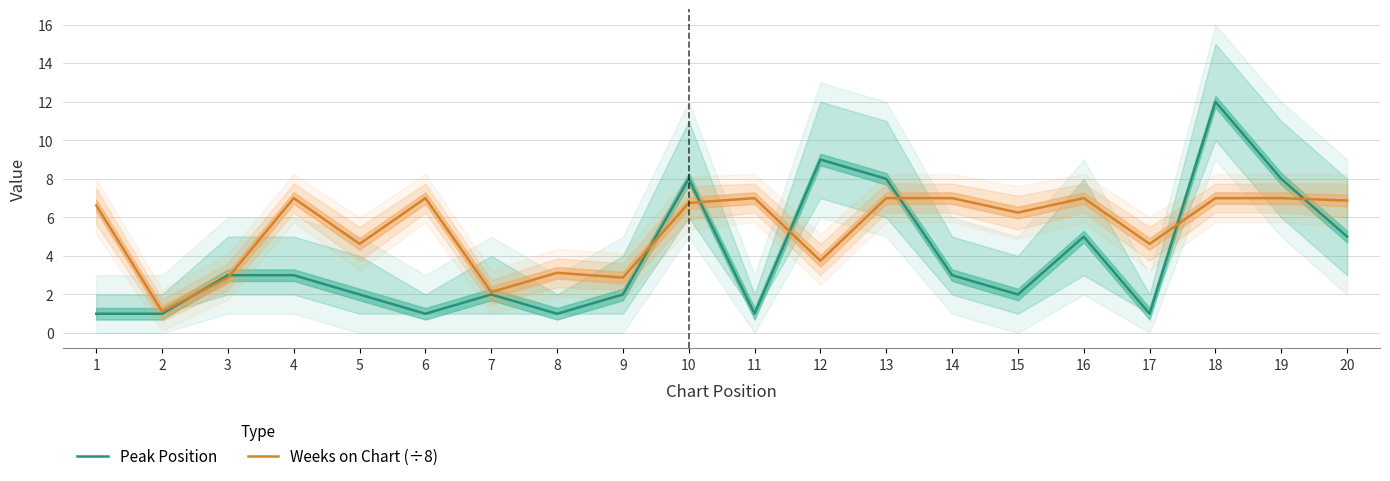

Which series has the largest range (max minus min)?

Peak Position